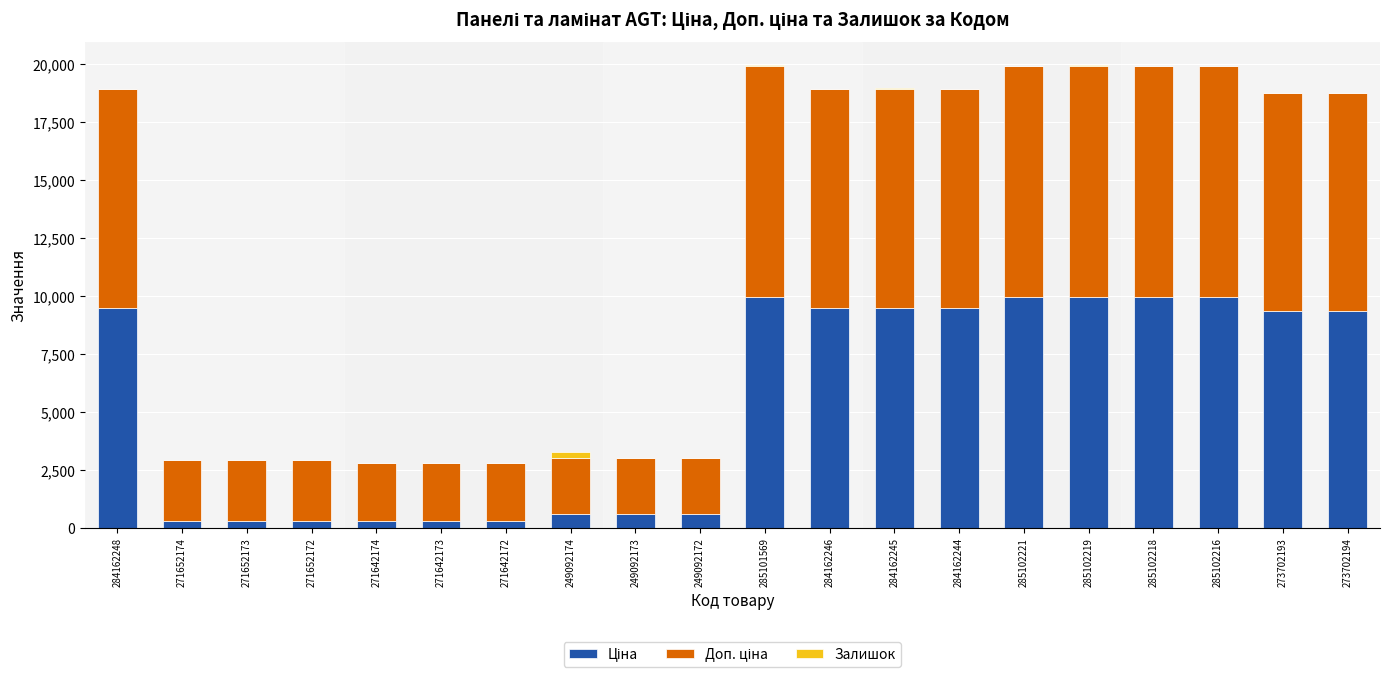

What is the total value across all series at 284162248?

18960.1